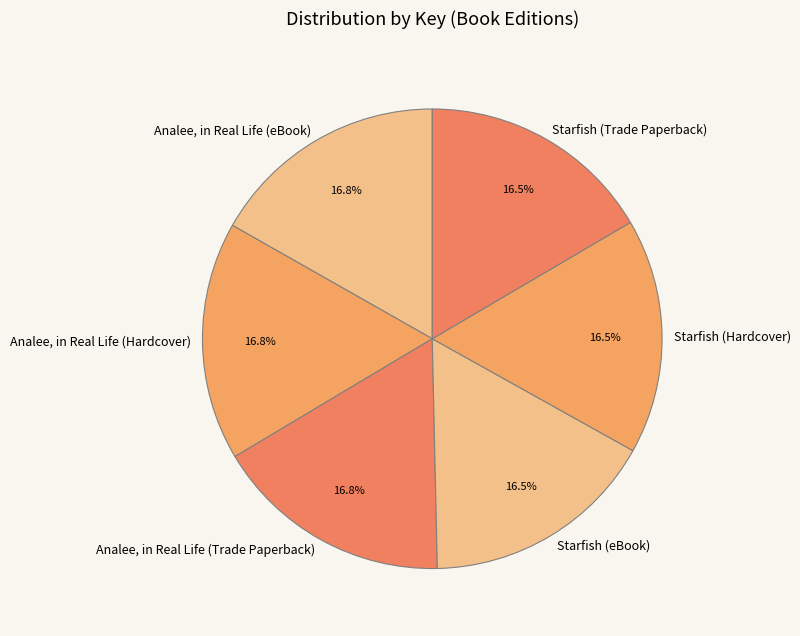

To the nearest percent, what portion does Analee, in Real Life (Hardcover) represent?

17%